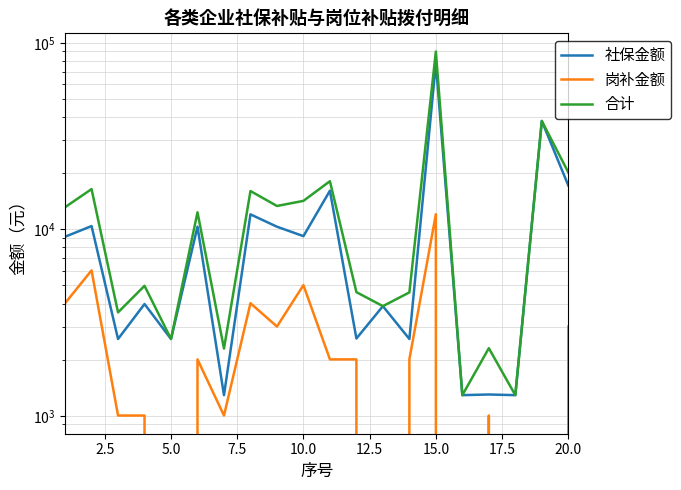

What are all the series names shown in the legend?

社保金额, 岗补金额, 合计